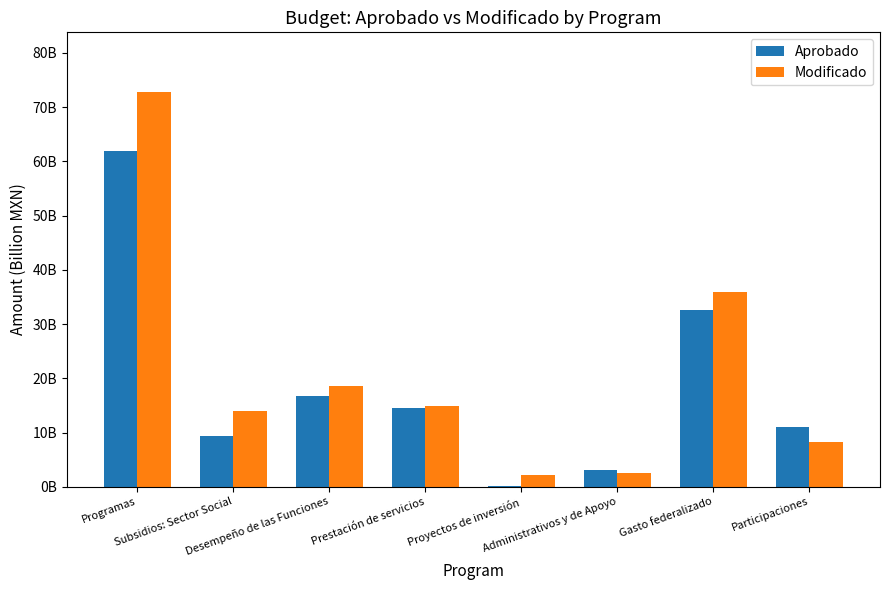

What are all the series names shown in the legend?

Aprobado, Modificado